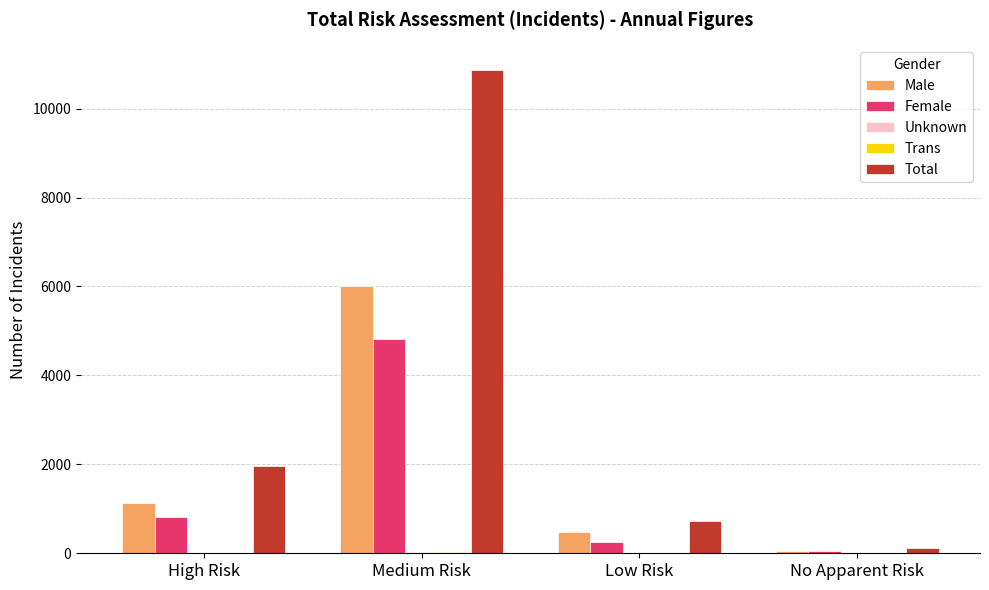

Which category has the highest value across all series?

Medium Risk